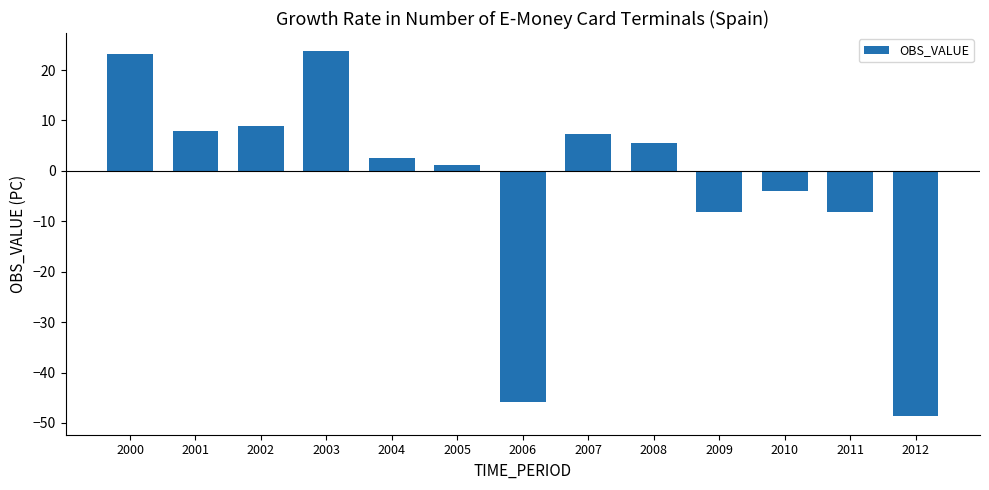

Are the bars grouped side by side (vs. stacked)?

No